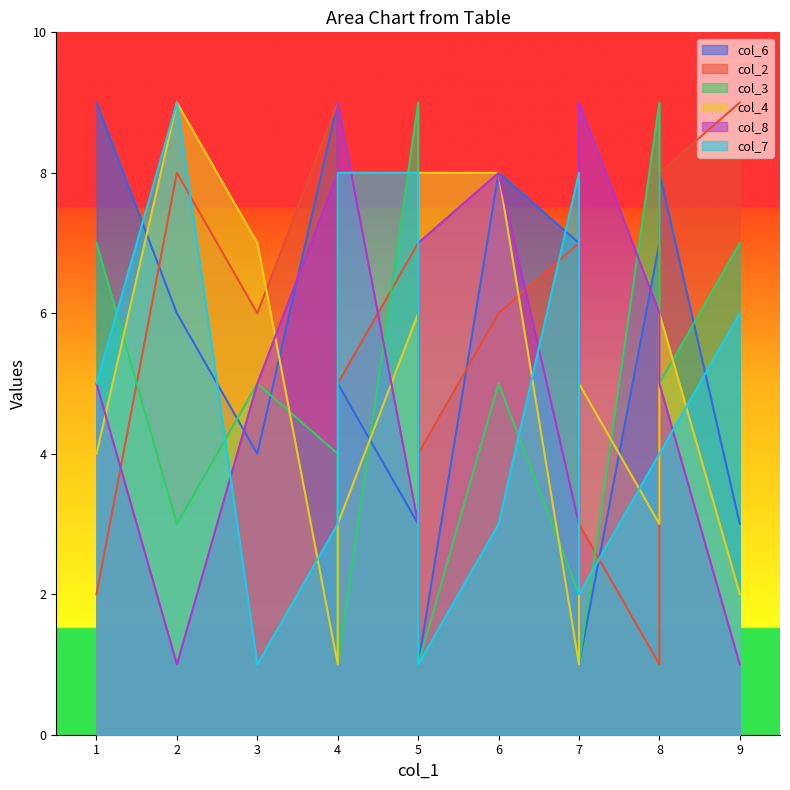

What is the minimum value shown in the chart?

1